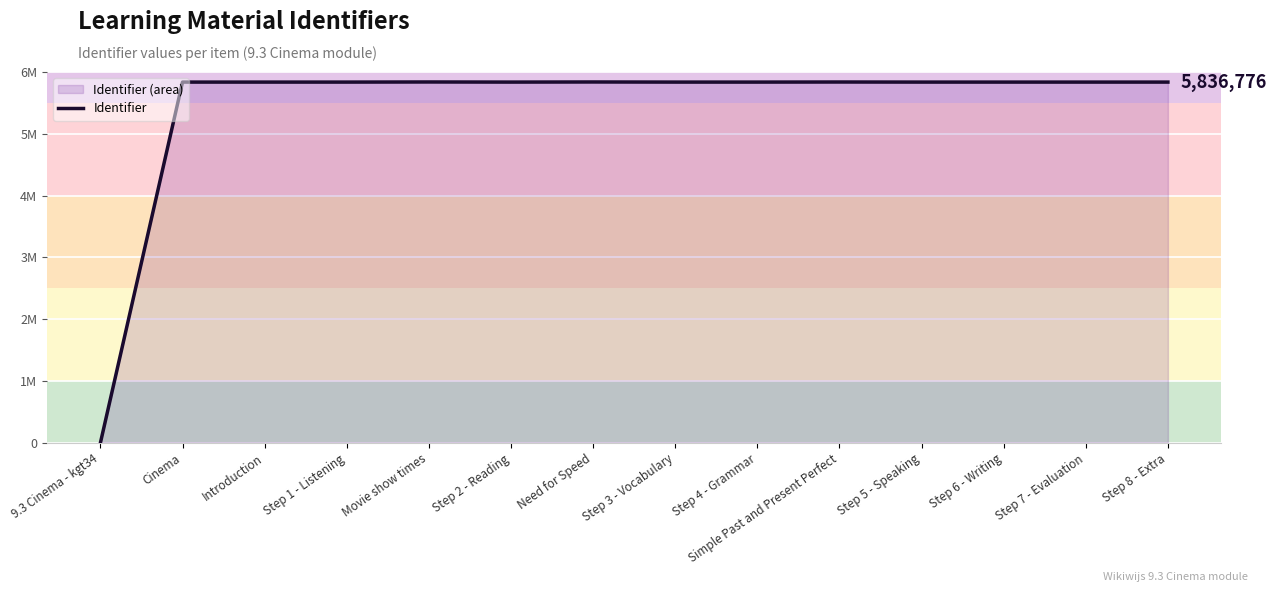

Where is the first local maximum?

Movie show times